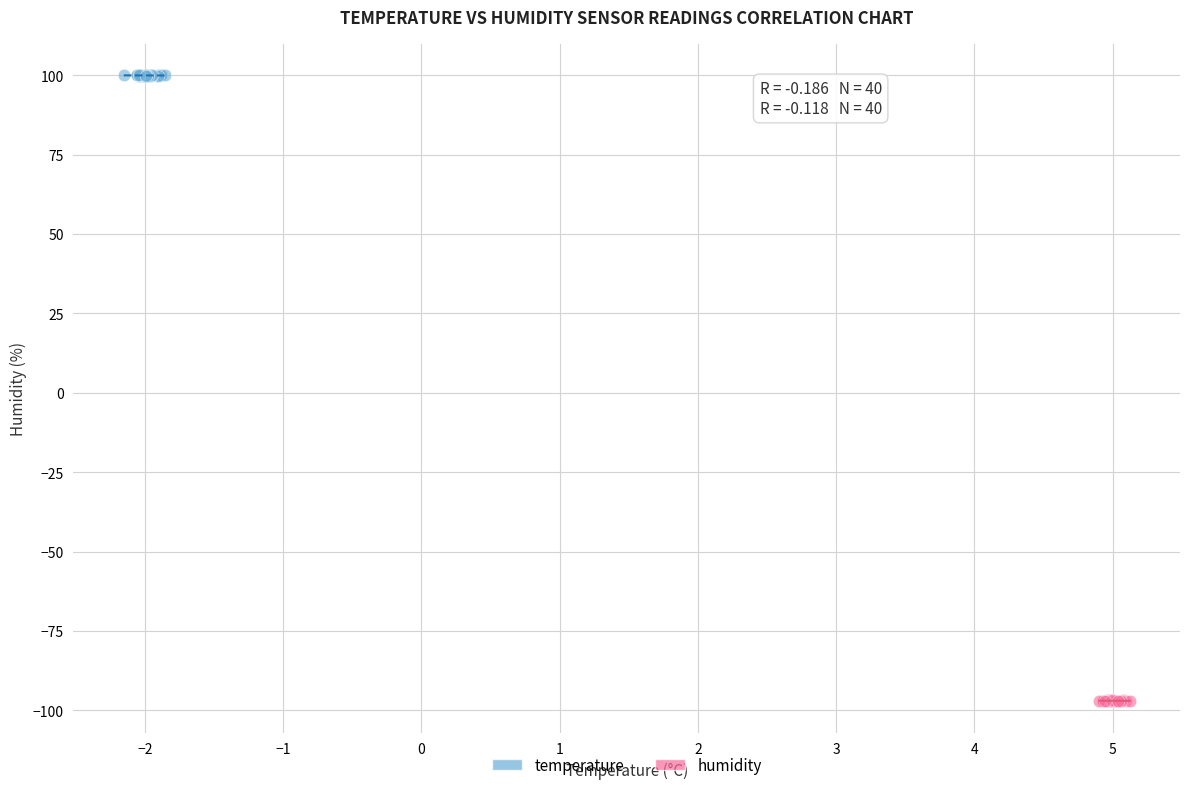

Which series contains the lowest Y value?

humidity